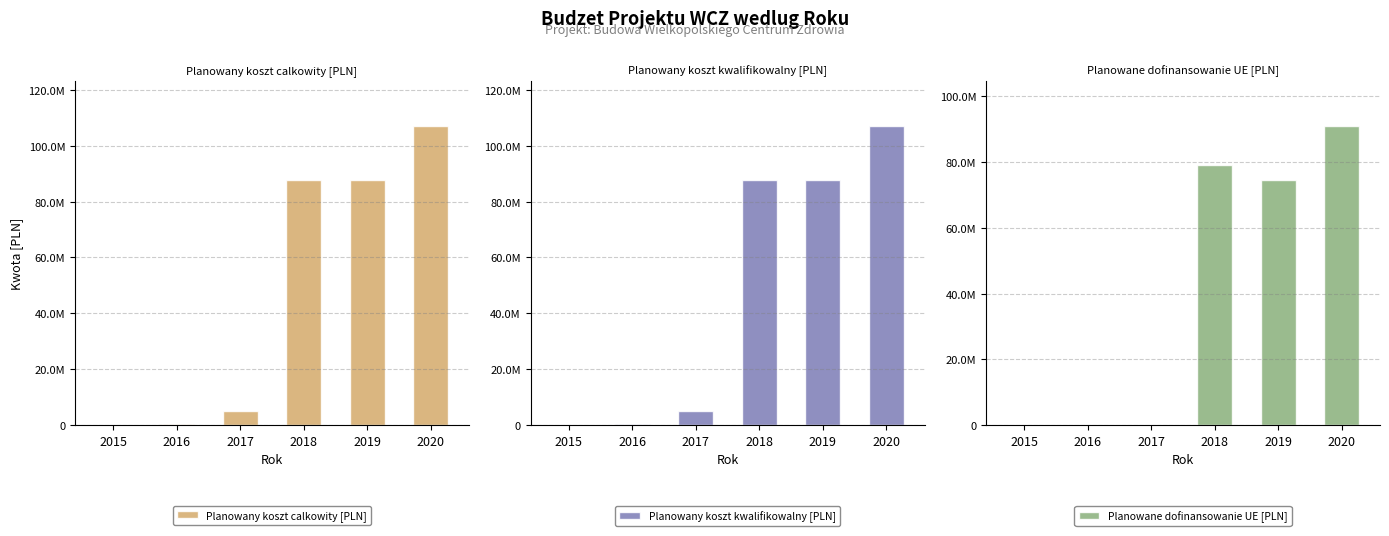

Is it true that Planowany koszt kwalifikowalny [PLN] equals 172000 at 2015?

True